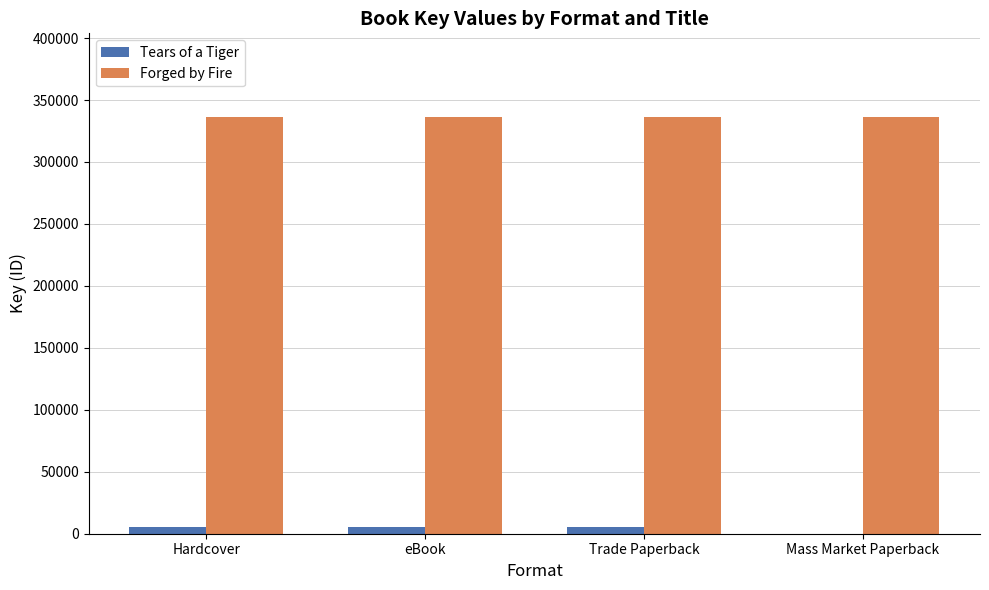

Does the chart contain stacked bars?

No